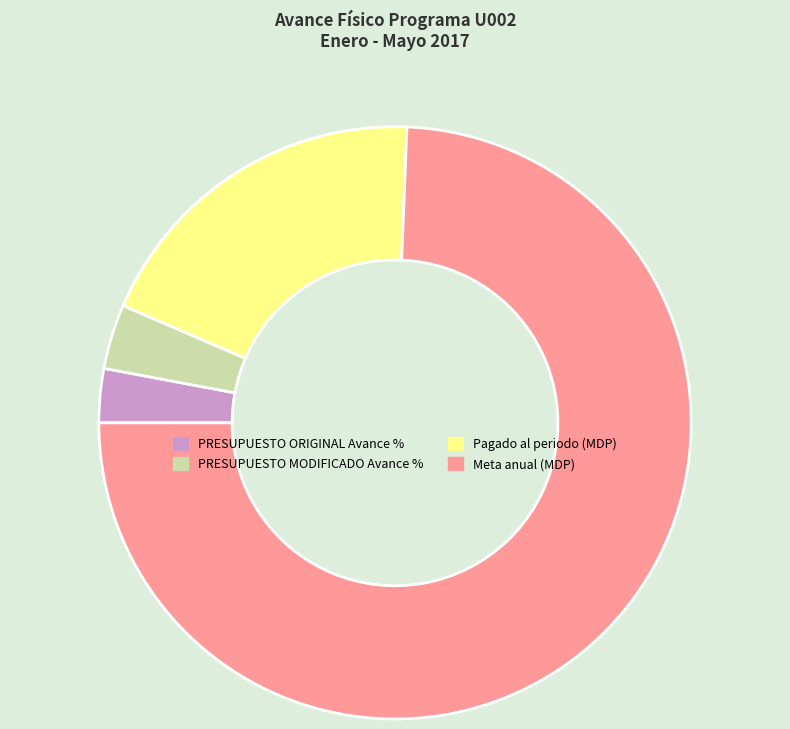

Which category has the biggest portion of the pie?

Meta anual